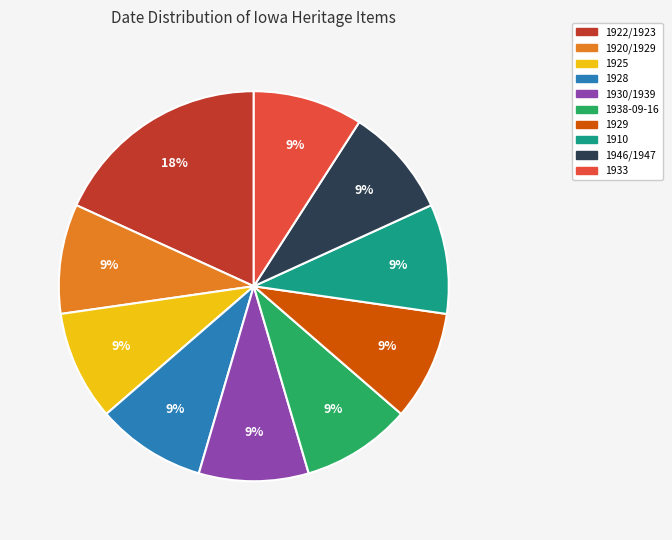

Approximately how many times larger is the value at 1946/1947 compared to 1933?

1.0